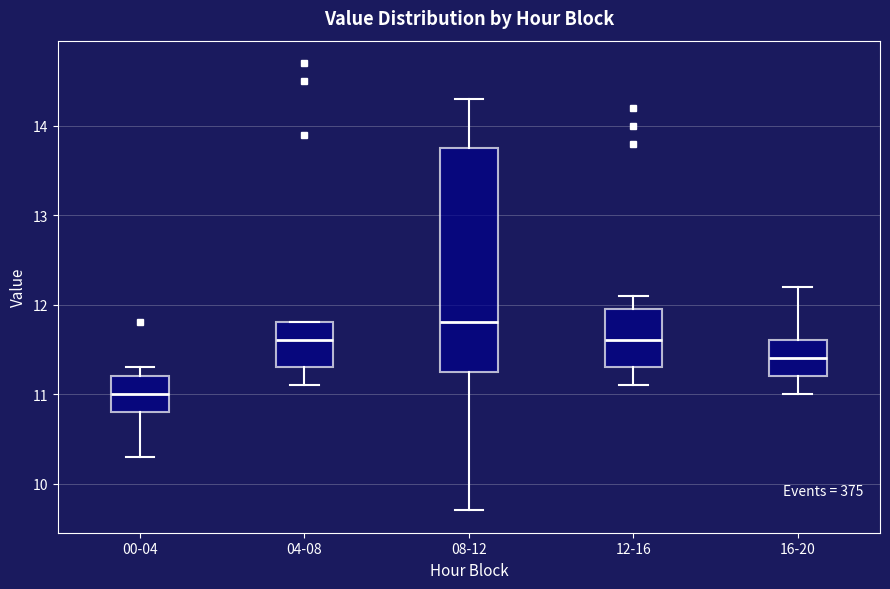

Which box's median line is the highest?

08-12